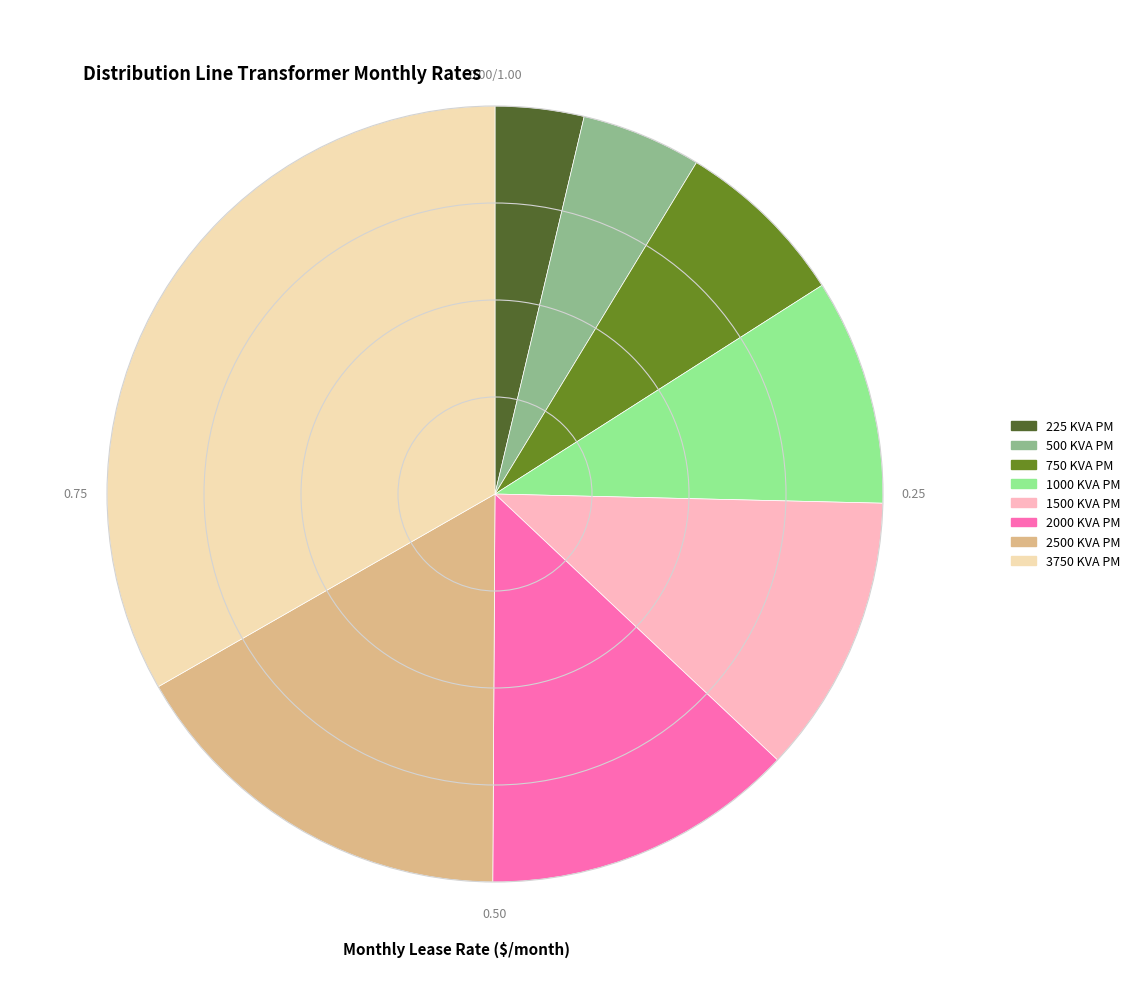

The 500 KVA PM slice represents 5% of the pie. True or false?

True